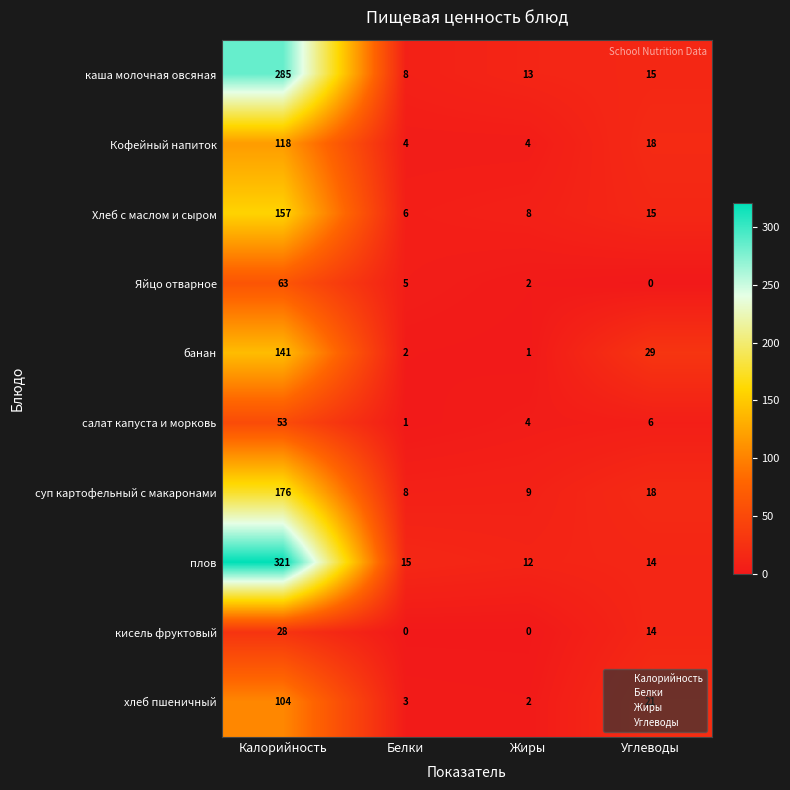

At how many categories does at least one series exceed 182?

1